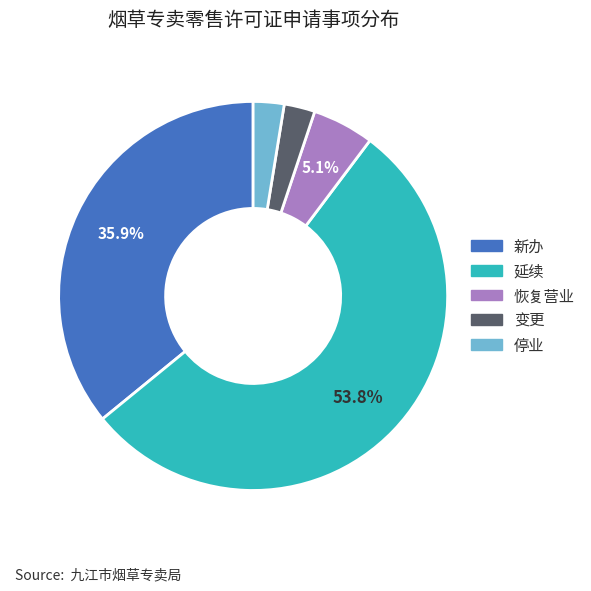

Approximately how many times larger is the value at 恢复营业 compared to 变更?

2.0